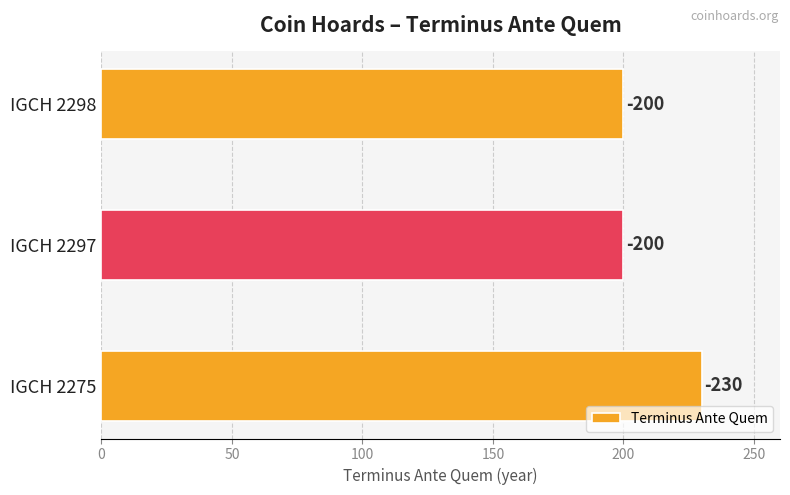

How many bars are there in total?

3